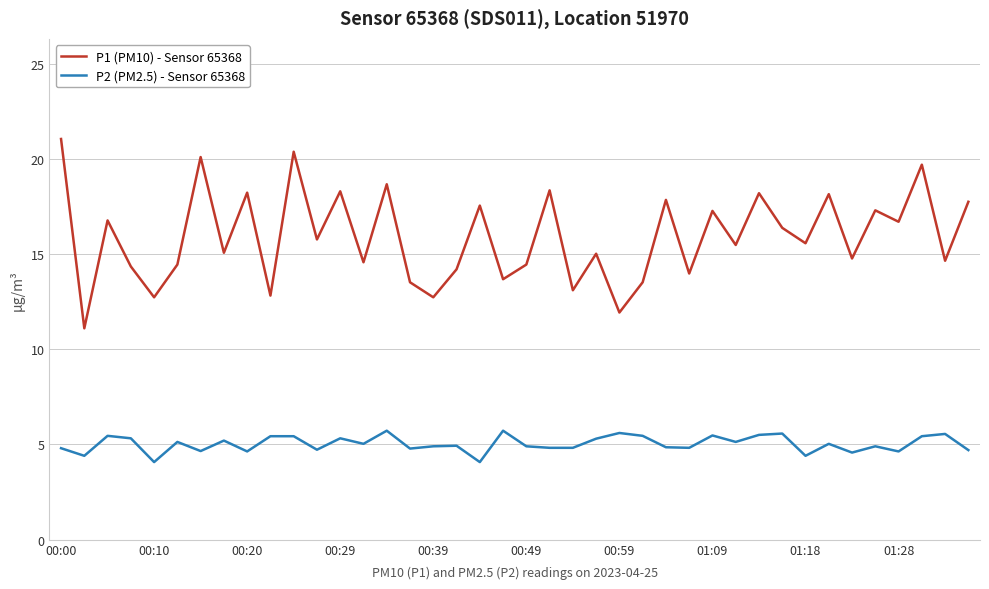

Rank the series by their maximum value, from lowest to highest.

P2 (PM2.5) - Sensor 65368, P1 (PM10) - Sensor 65368